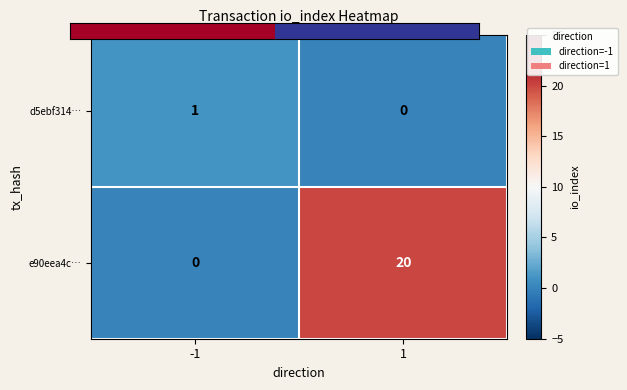

What is the greatest value displayed?

20